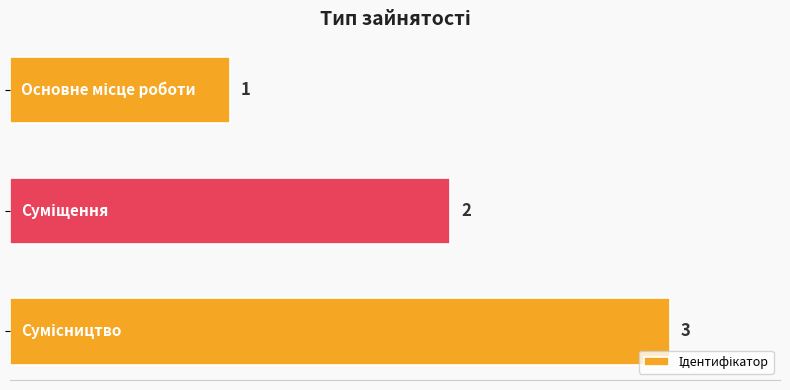

What is the value of the 1st bar from the top?

1